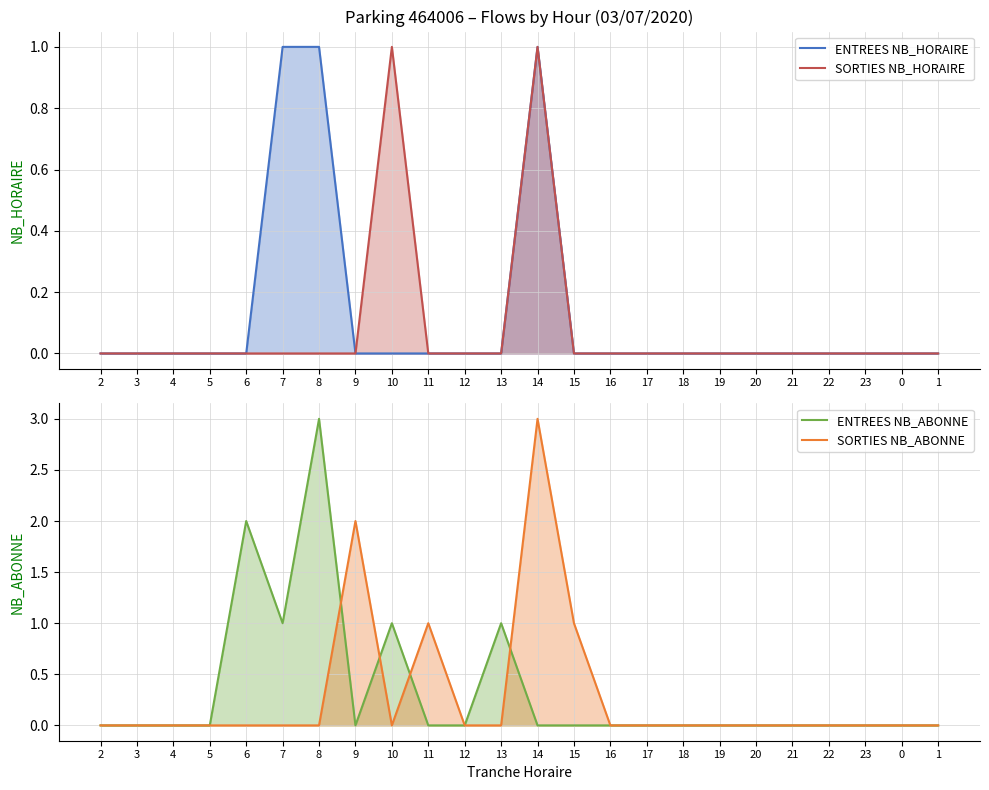

The ENTREES NB_HORAIRE series shows 1 at 9. True or false?

False